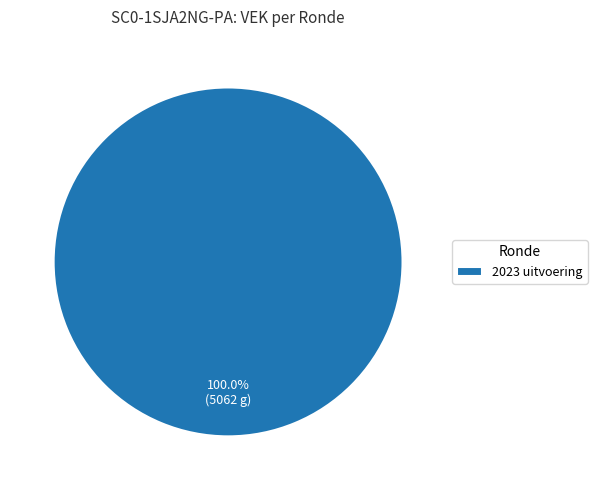

How many slices are in this pie chart?

1